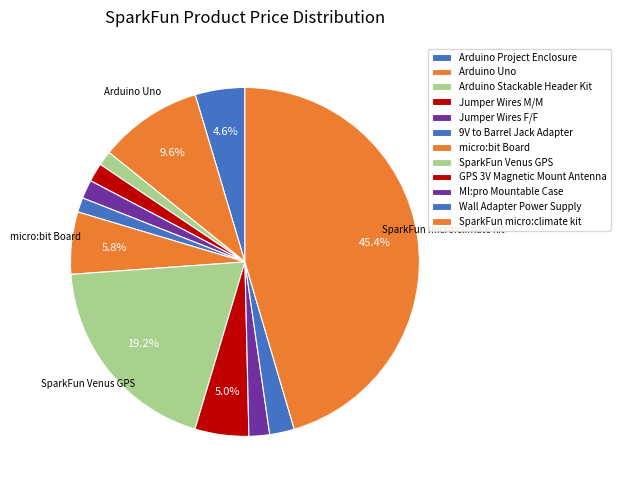

To the nearest percent, what percentage of the pie is Jumper Wires F/F?

2%